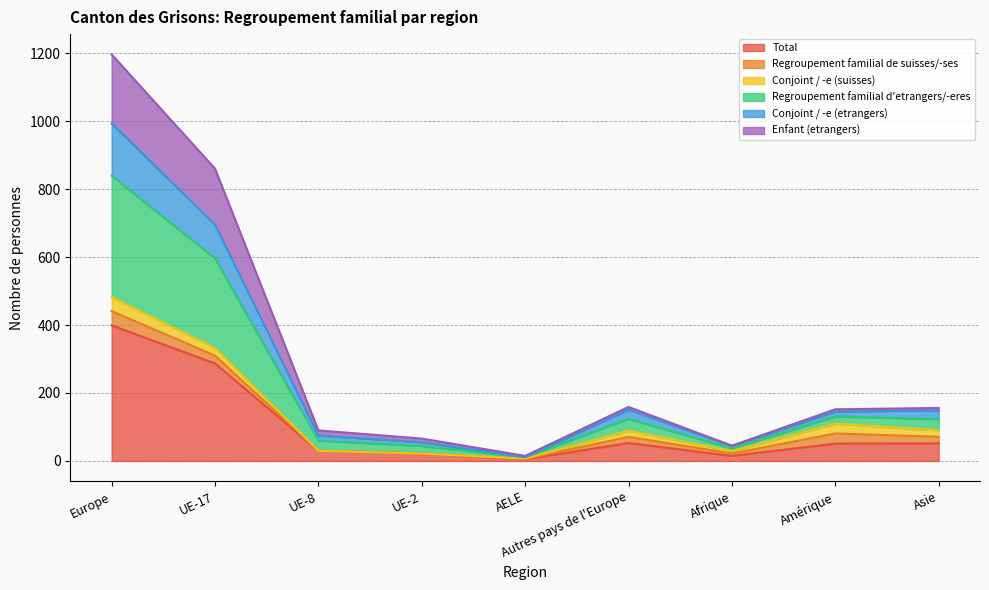

At which category is the sum across all series the highest?

Europe